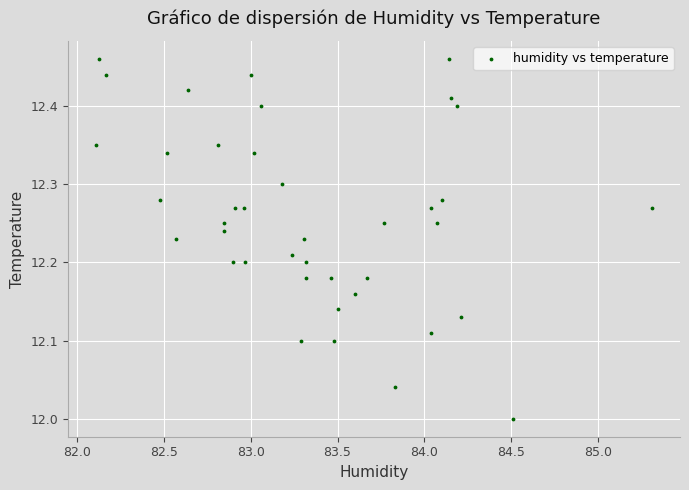

What is the range of Y values (max minus min)?

0.5